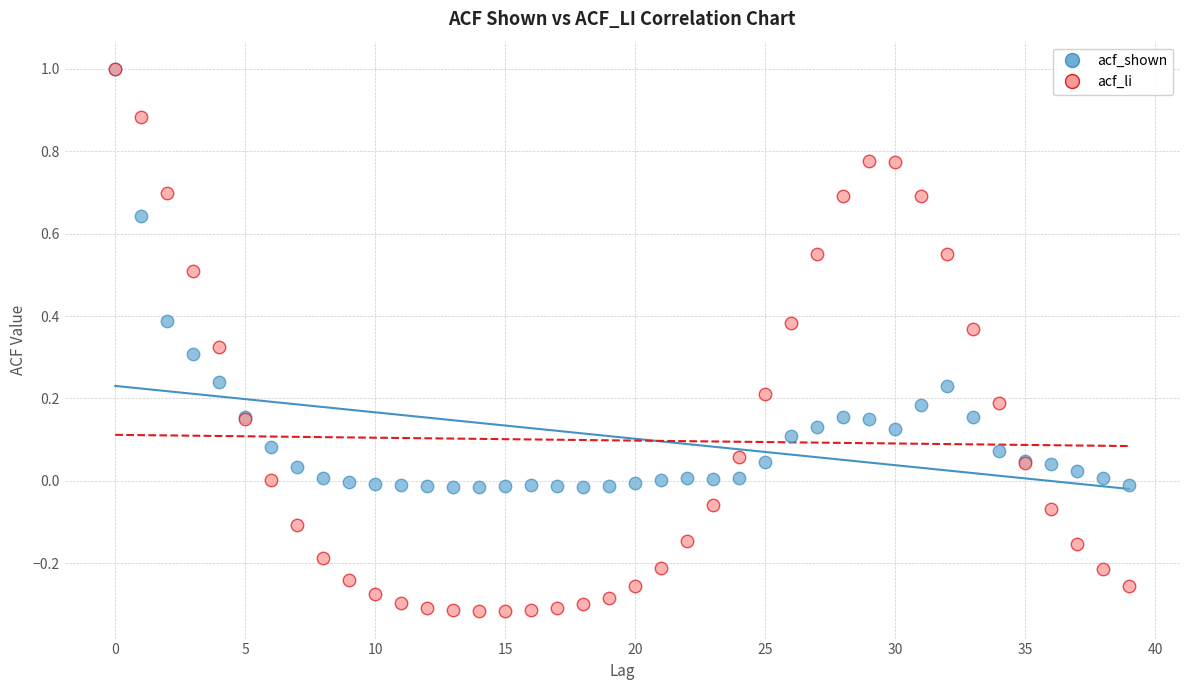

Which series reaches the minimum Y coordinate?

acf_li